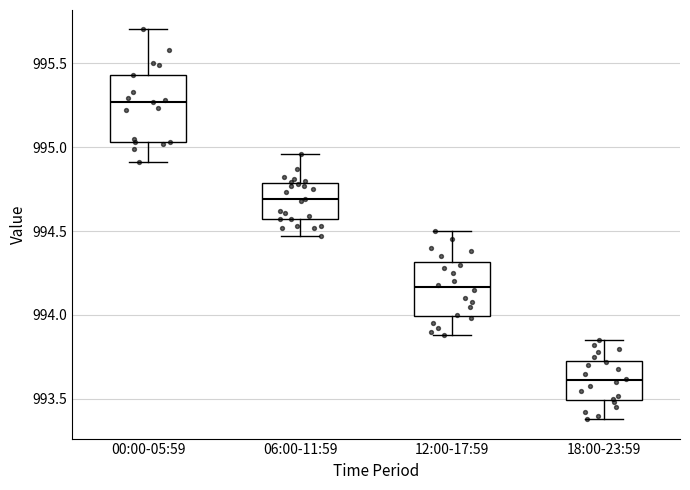

Reading left to right, read every box against the y-axis: the position of its median line, the range the box covers, and the ends of its whiskers. The values are not printed on the chart, so give them approximately, as read against the axis.

00:00-05:59: median 995.25, box 995.05 to 995.45, whiskers 994.90 to 995.70
06:00-11:59: median 994.70, box 994.55 to 994.80, whiskers 994.45 to 994.95
12:00-17:59: median 994.15, box 994.00 to 994.30, whiskers 993.90 to 994.50
18:00-23:59: median 993.60, box 993.50 to 993.75, whiskers 993.40 to 993.85